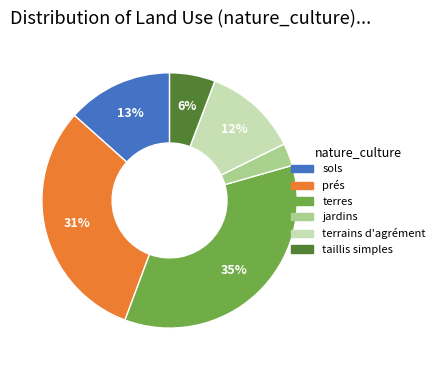

To the nearest percent, what is the combined percentage of terrains d'agrément and terres?

47%